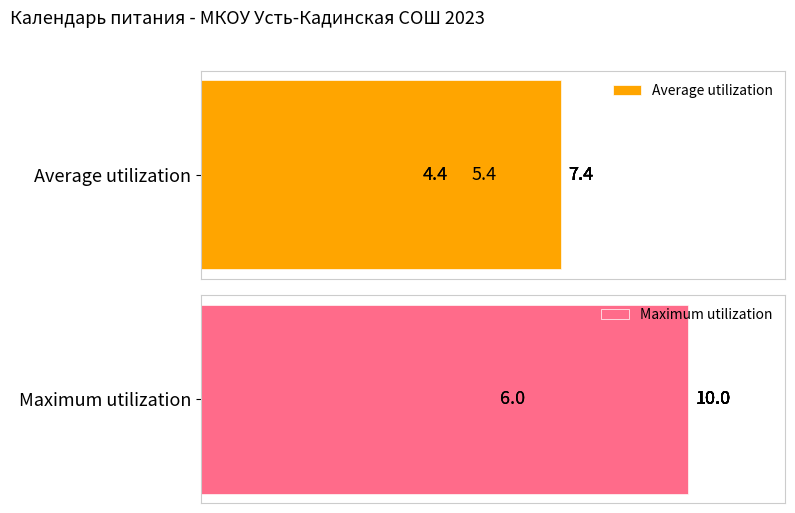

What is the value of the Maximum utilization bar at the 5th from the left?

10.0